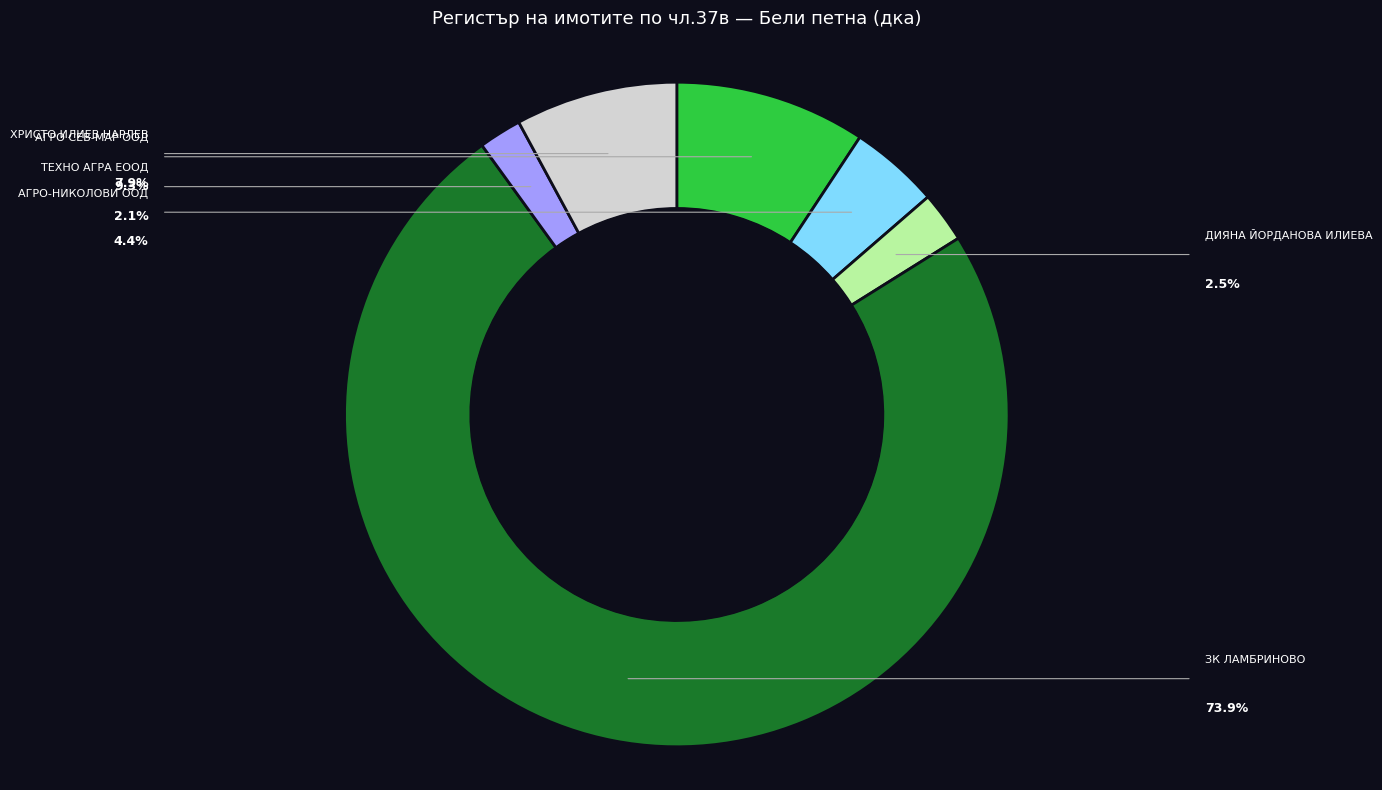

To the nearest percent, what portion does ДИЯНА ЙОРДАНОВА ИЛИЕВА represent?

2%